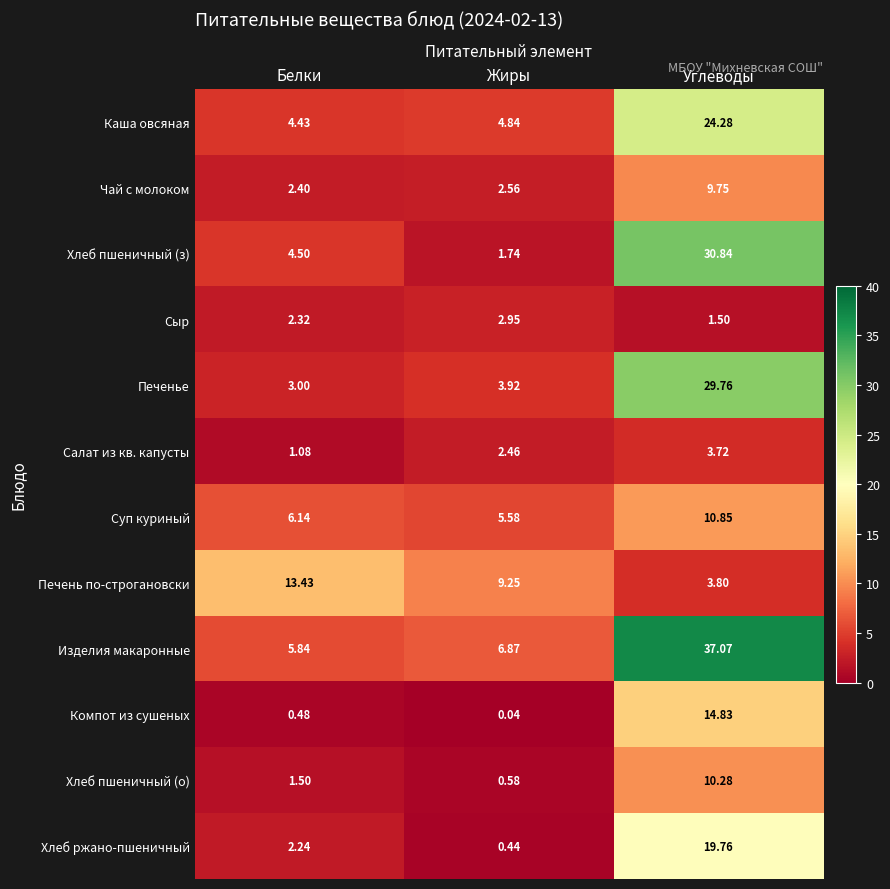

At which category does the chart reach its minimum across all series?

Жиры